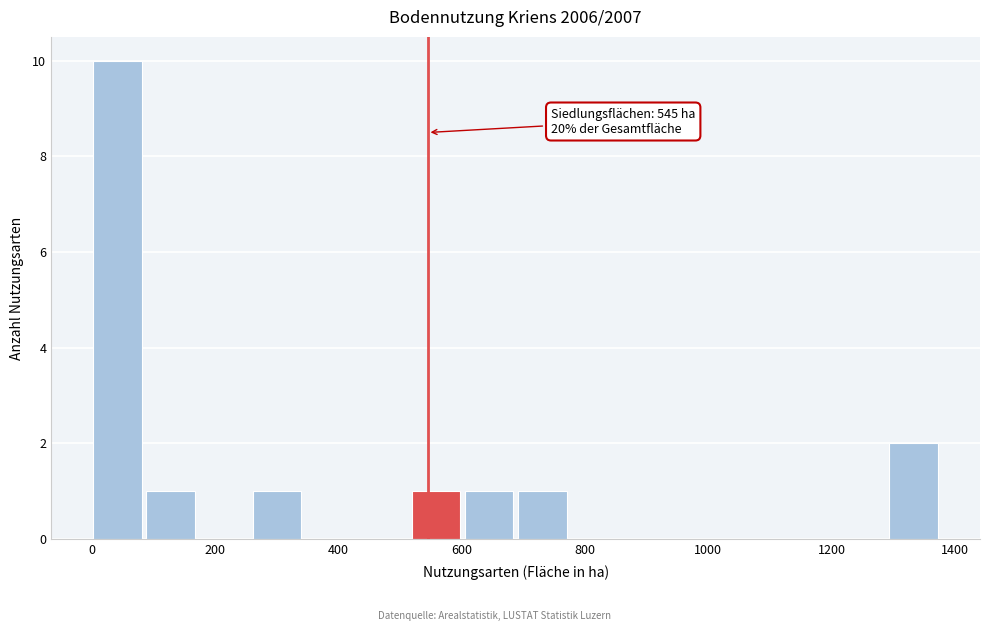

Which range on the x-axis has the tallest bar?

0 to 80